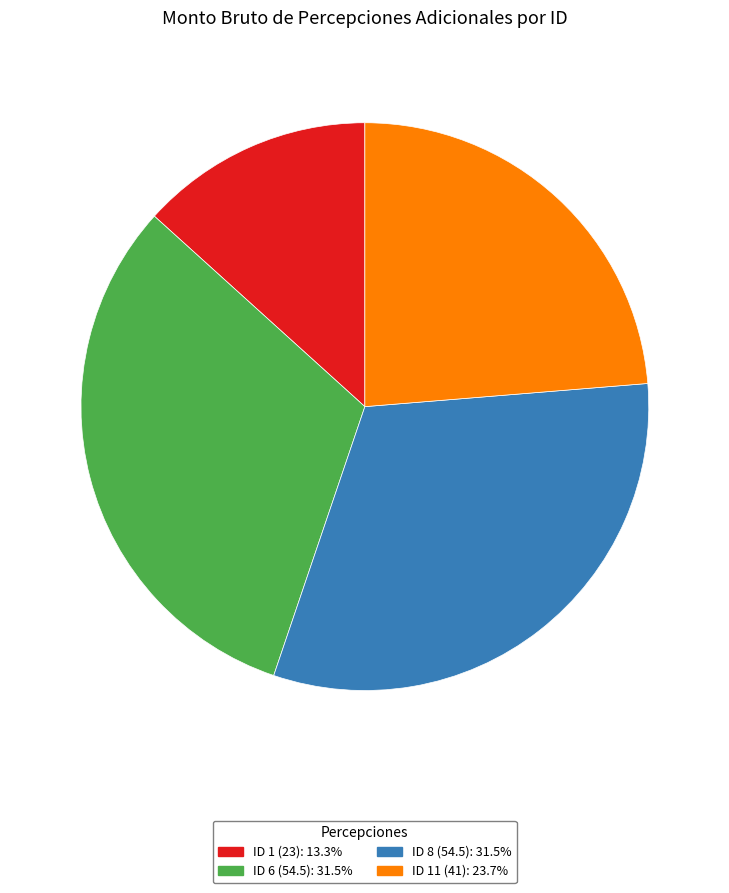

Approximately how many times larger is the value at ID 6 (54.5): 31.5% compared to ID 1 (23): 13.3%?

2.4